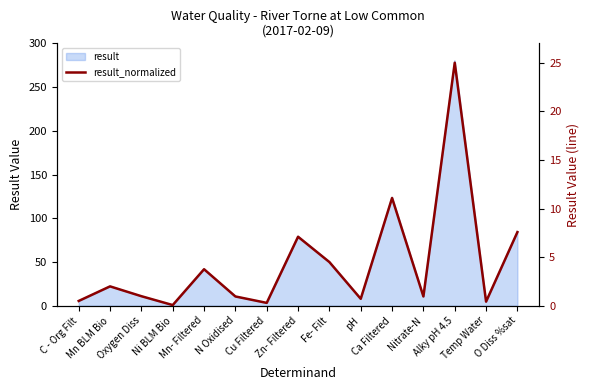

What is the smallest value displayed?

0.1